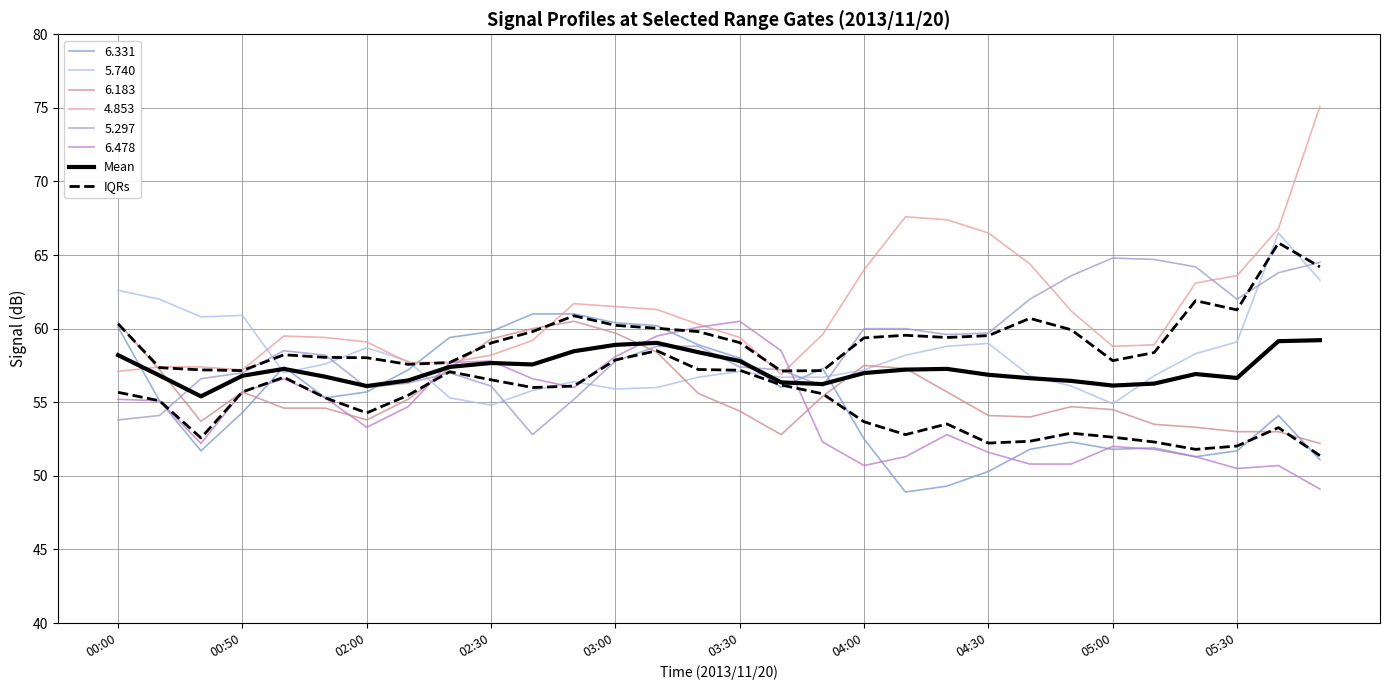

Does the chart have visible grid lines?

Yes